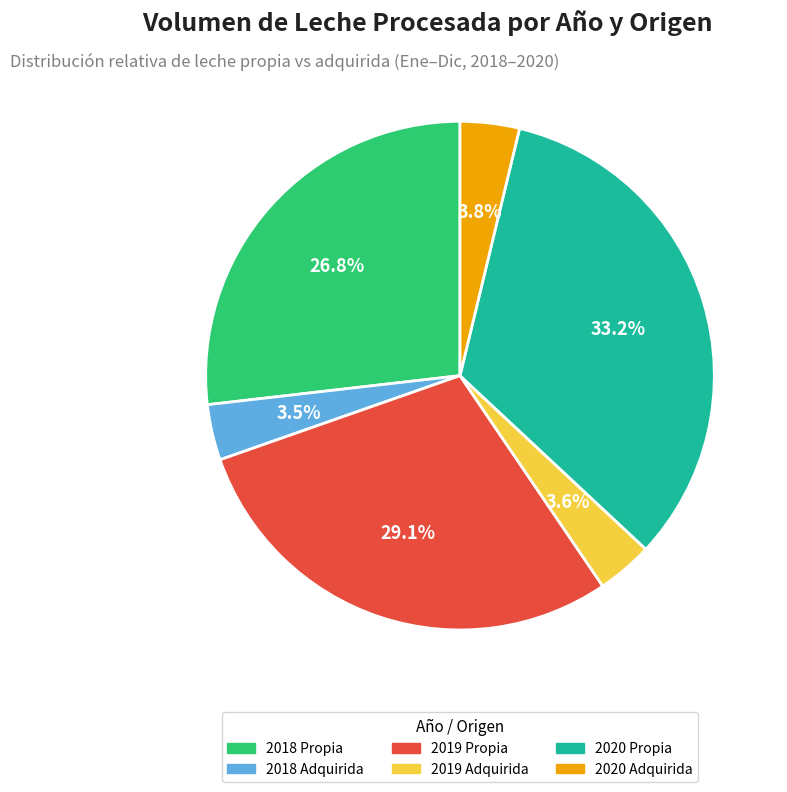

Is there any slice that represents more than half of the pie?

No